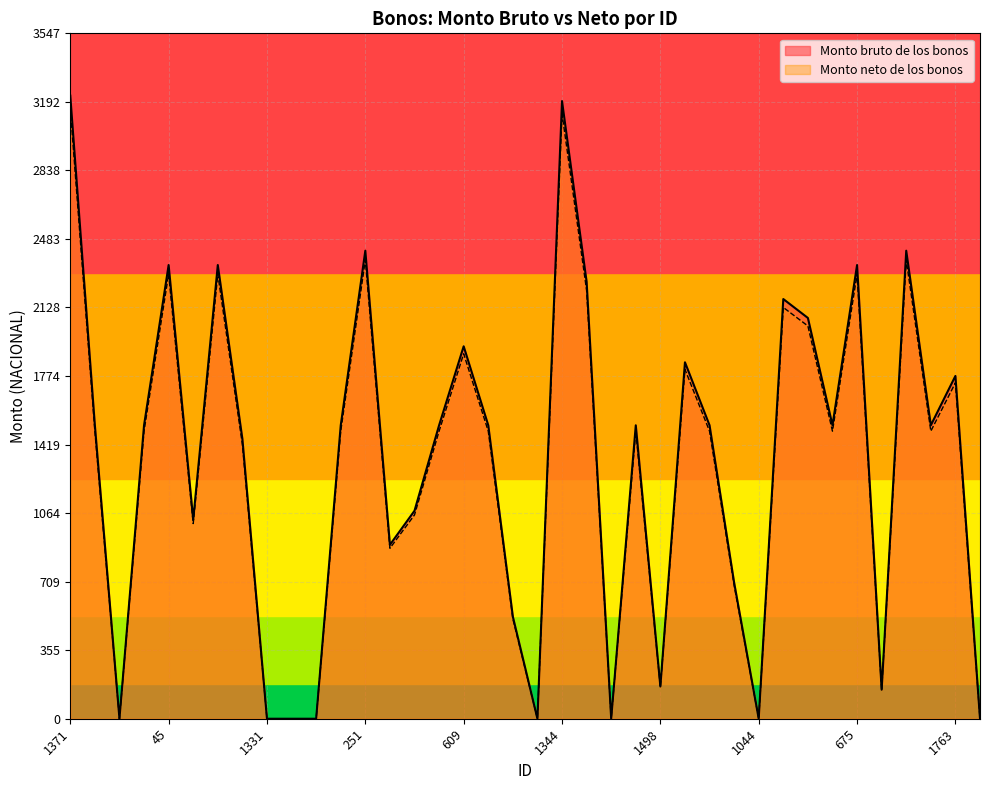

How many interior local peaks does the Monto bruto de los bonos series have?

11